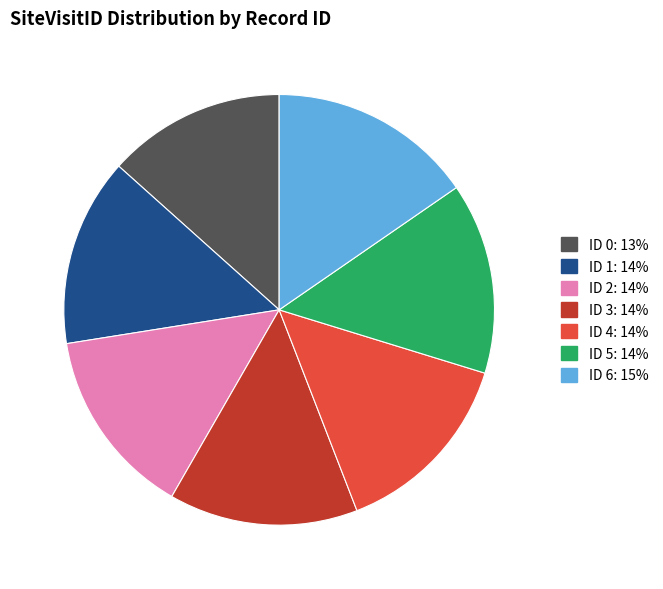

Do ID 2: 14% and ID 1: 14% together represent more than half of the pie?

No